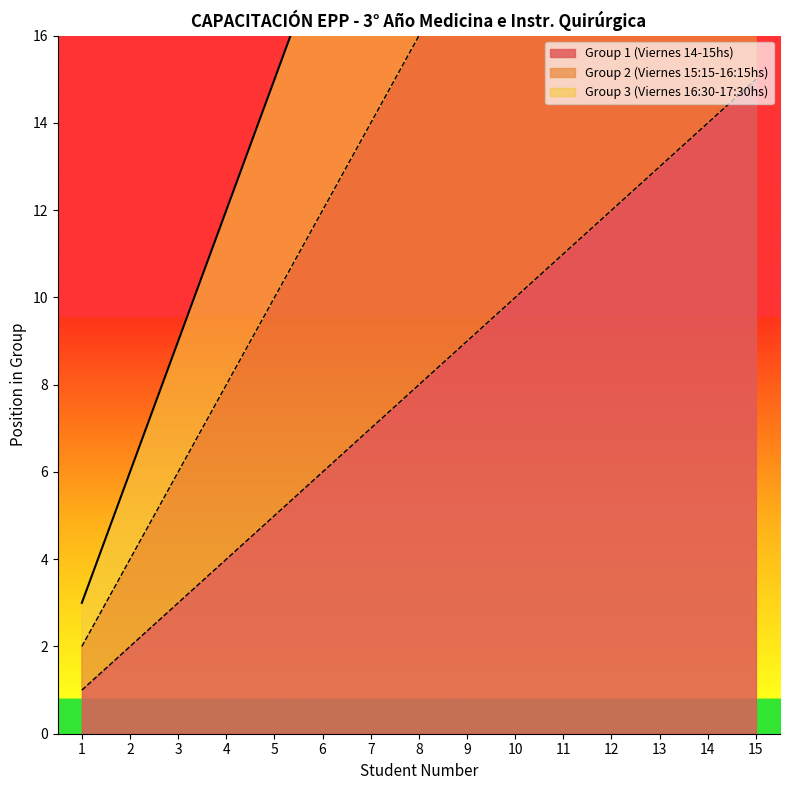

Reading left to right, what are all the values shown in this chart?

Group 1 (Viernes 14-15hs): 3	6	9	12	15	18	21	24	27	30	33	36	39	42	45
Group 2 (Viernes 15:15-16:15hs): 2	4	6	8	10	12	14	16	18	20	22	24	26	28	30
Group 3 (Viernes 16:30-17:30hs): 1	2	3	4	5	6	7	8	9	10	11	12	13	14	15